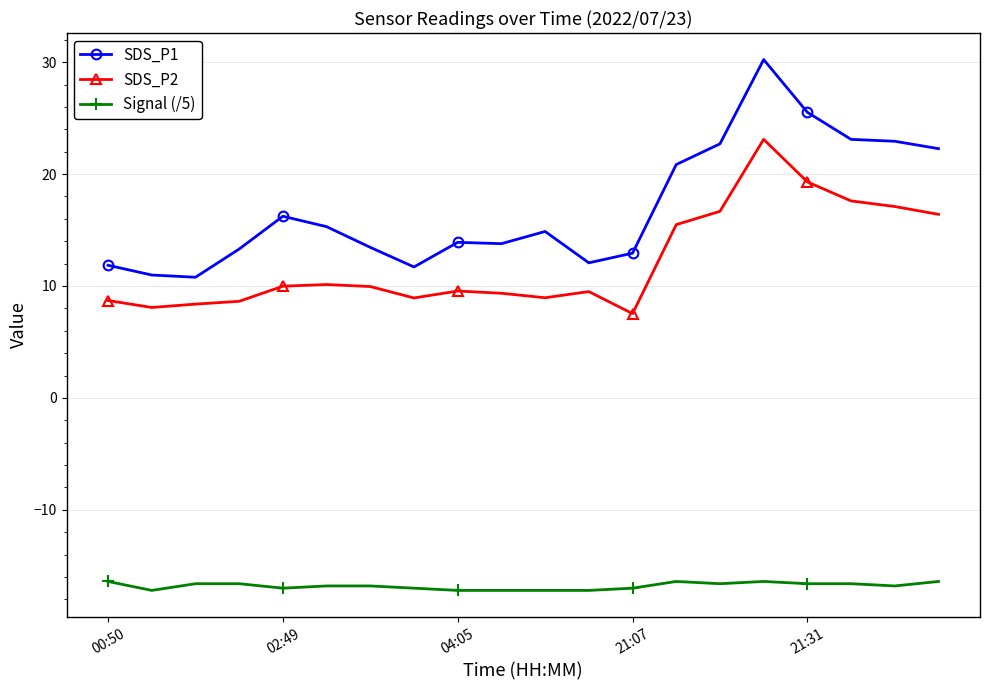

What is the sum of all SDS_P2 values?

243.3